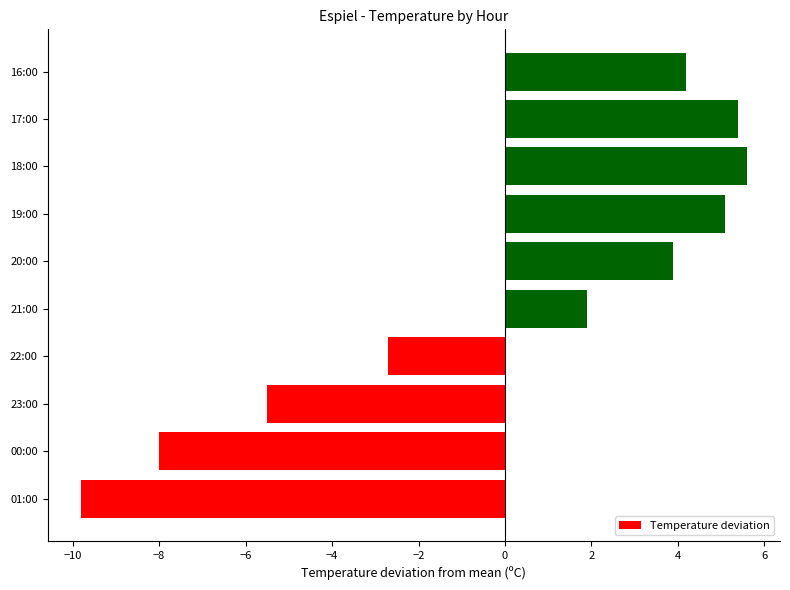

What is the change in value from 22:00 to 16:00?

+6.9